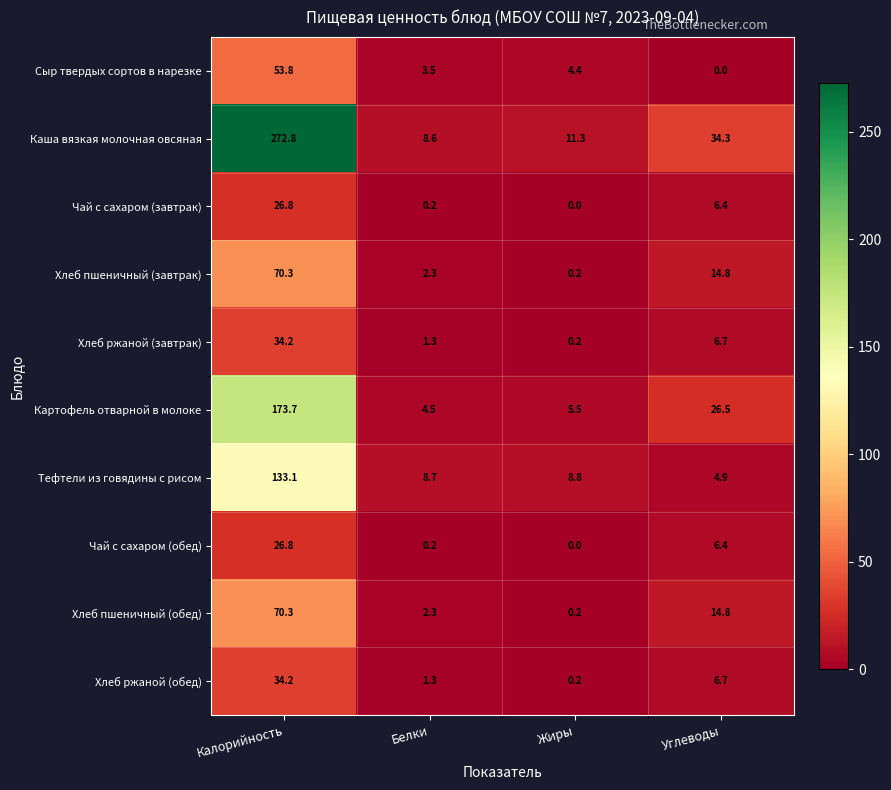

True or false: Картофель отварной в молоке has a value of 15.3 at Углеводы.

False